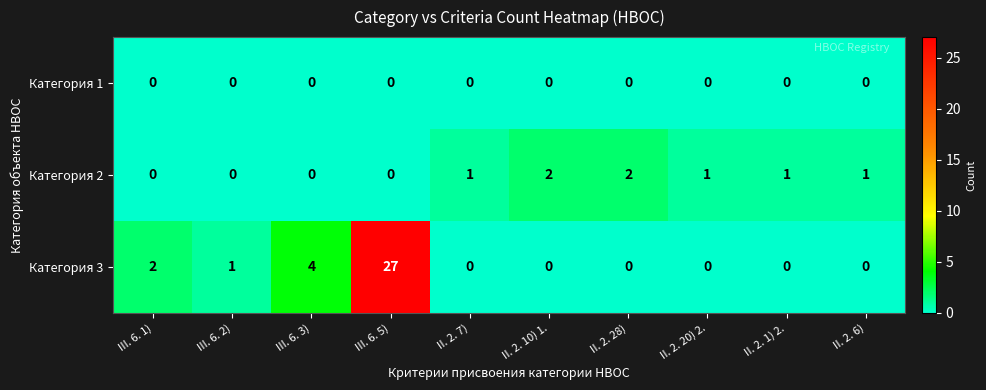

What is the difference between the second highest and minimum values in the Категория 3 series?

4